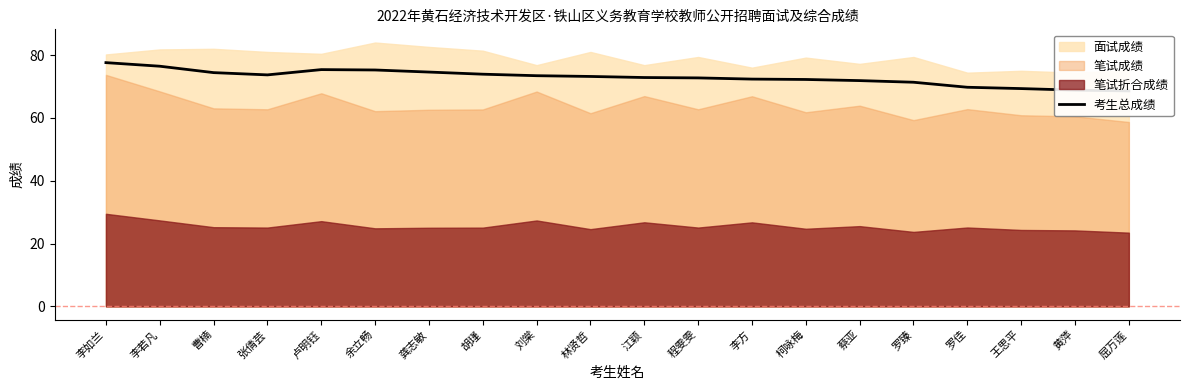

What is the difference between the values at 李方 and 胡瑾?

1.6